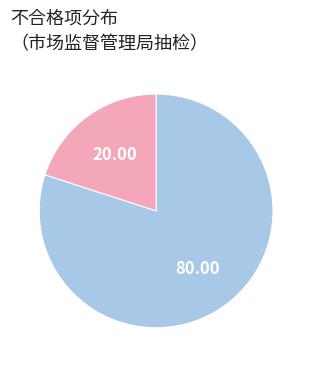

Is there any slice that represents more than half of the pie?

Yes